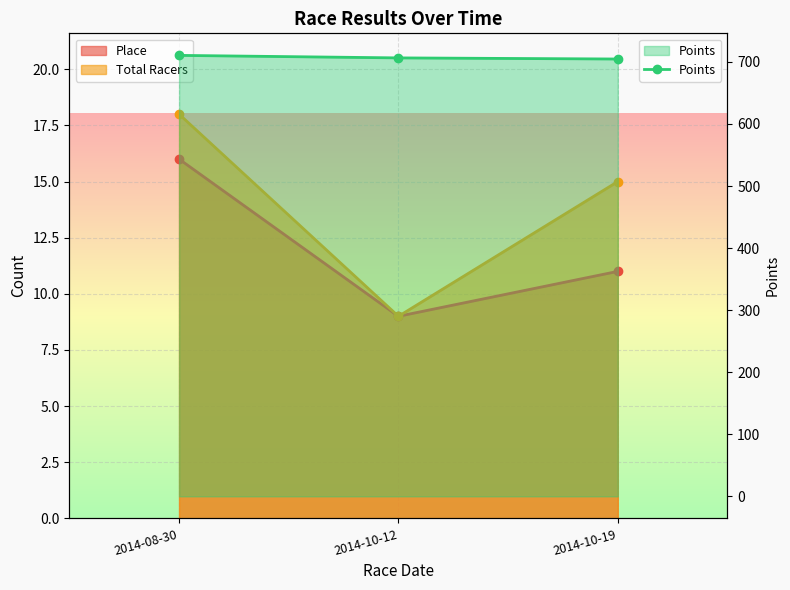

The chart shows a value of 706.5 at 2014-10-12. True or false?

True